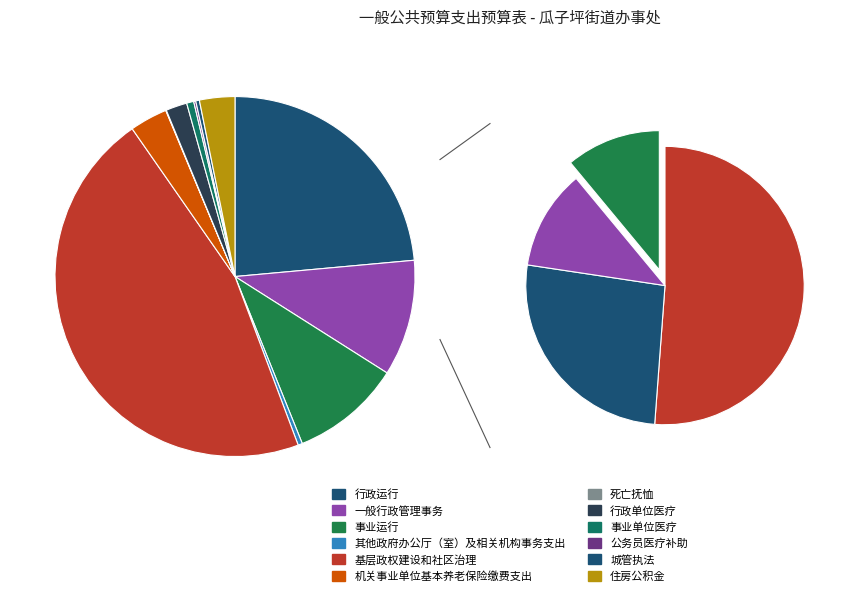

Is there any slice that represents more than half of the pie?

No